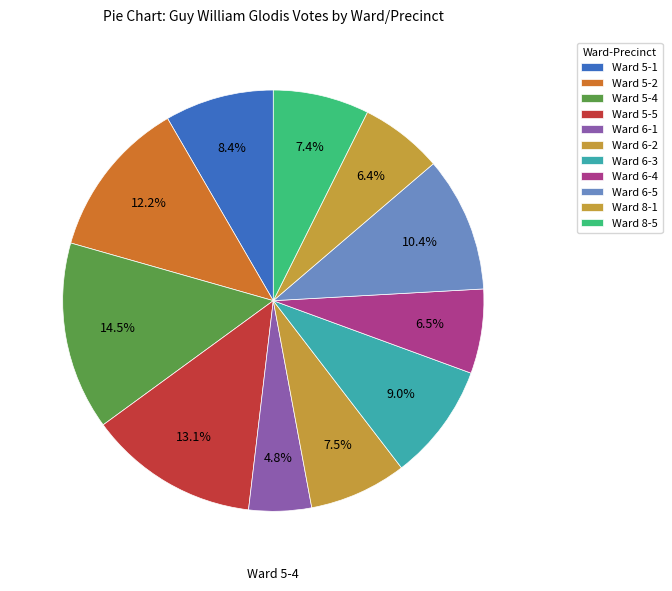

The Ward 6-1 slice represents 5% of the pie. True or false?

True